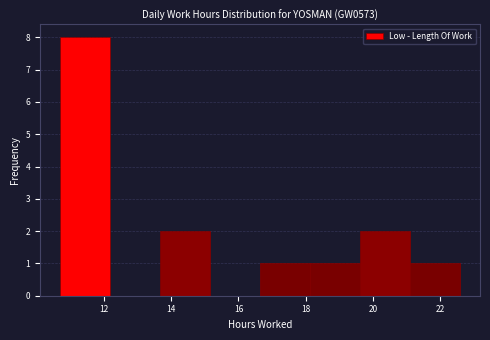

Over which range of the x-axis is the bar tallest?

10.8 to 12.2